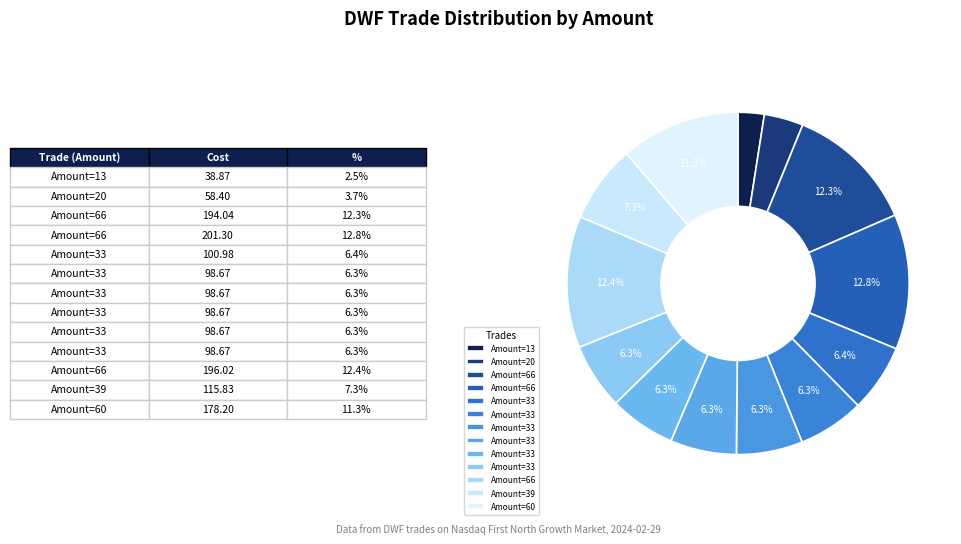

Count the number of slices in the pie.

13